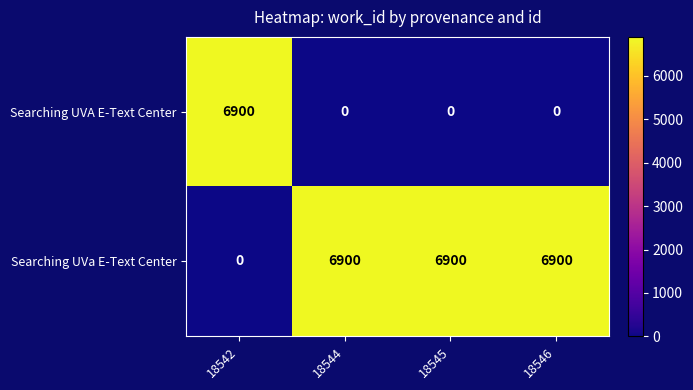

Which series has the largest total across all categories?

Searching UVa E-Text Center